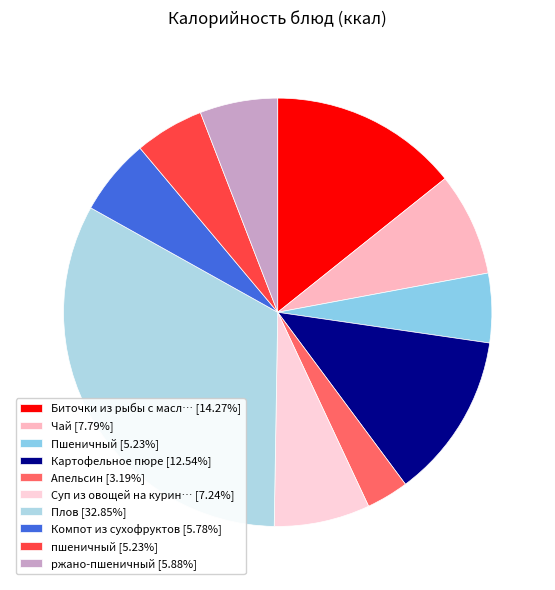

Count the number of slices in the pie.

10